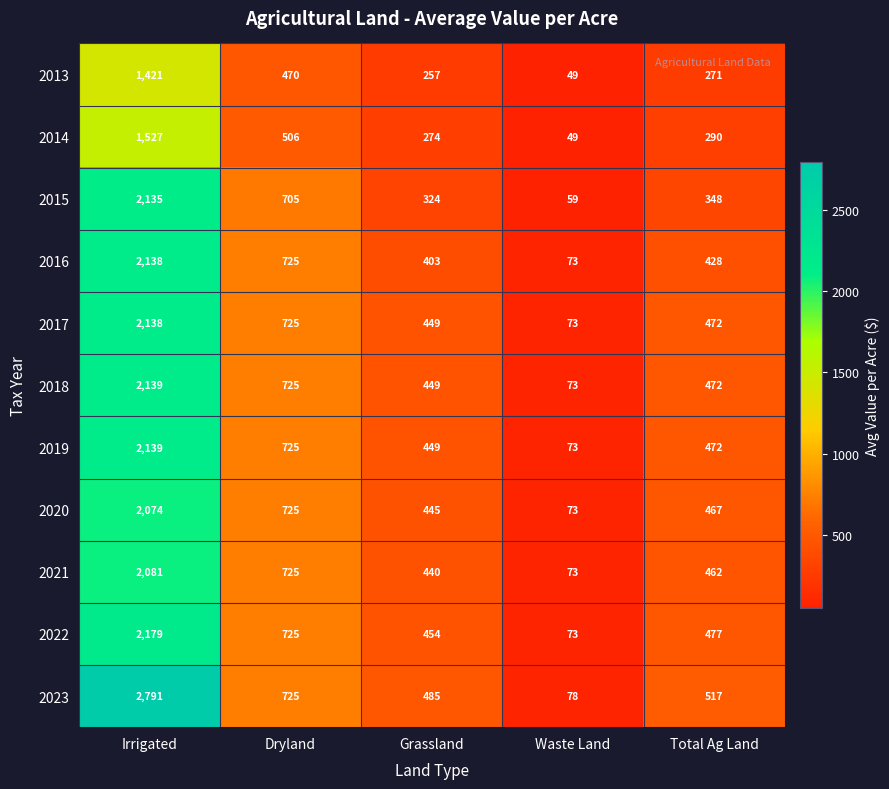

What is the smallest value displayed?

49